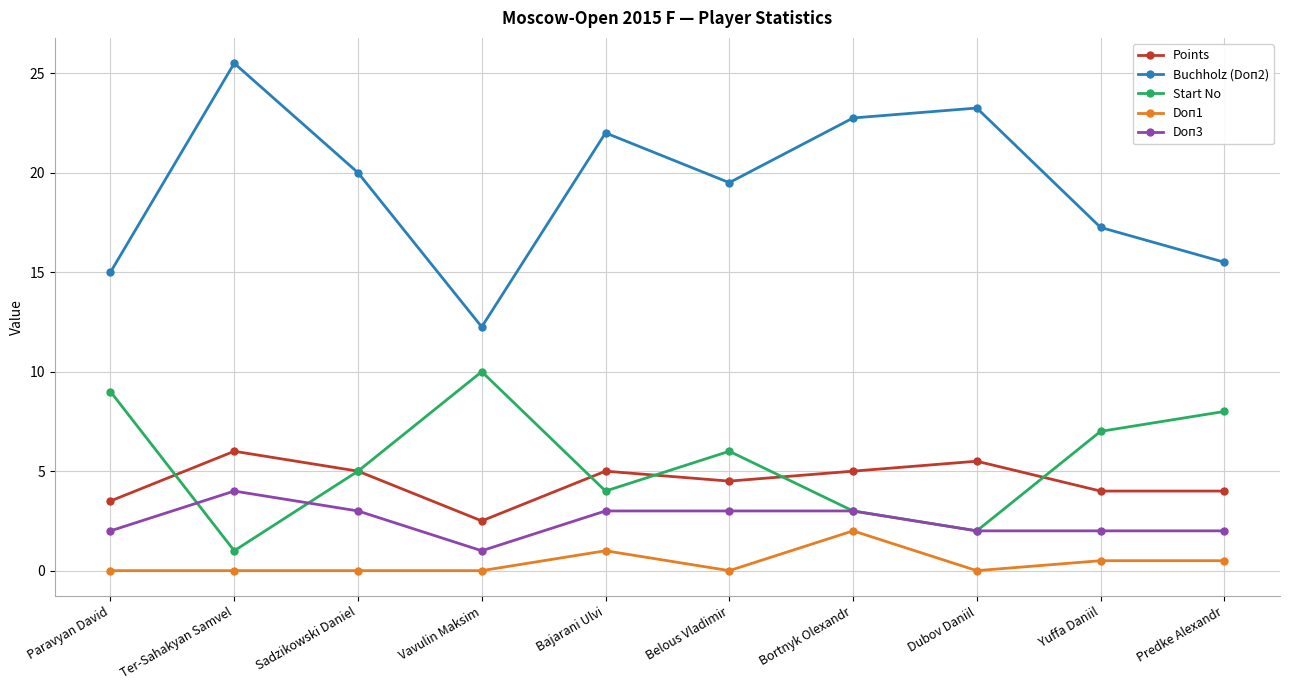

What position from the left is Belous Vladimir?

6